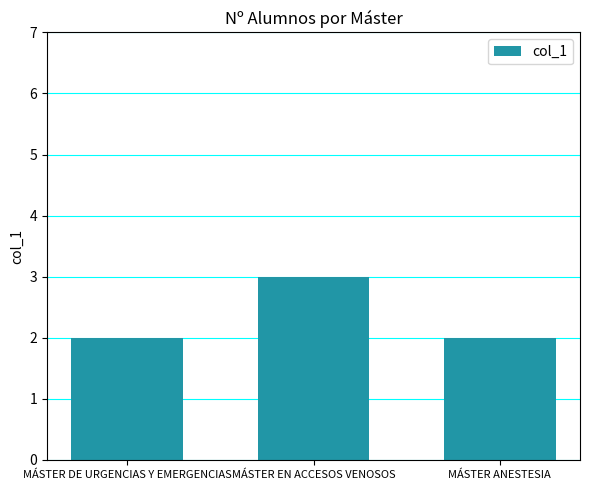

The value at MÁSTER EN ACCESOS VENOSOS is 4. True or false?

False